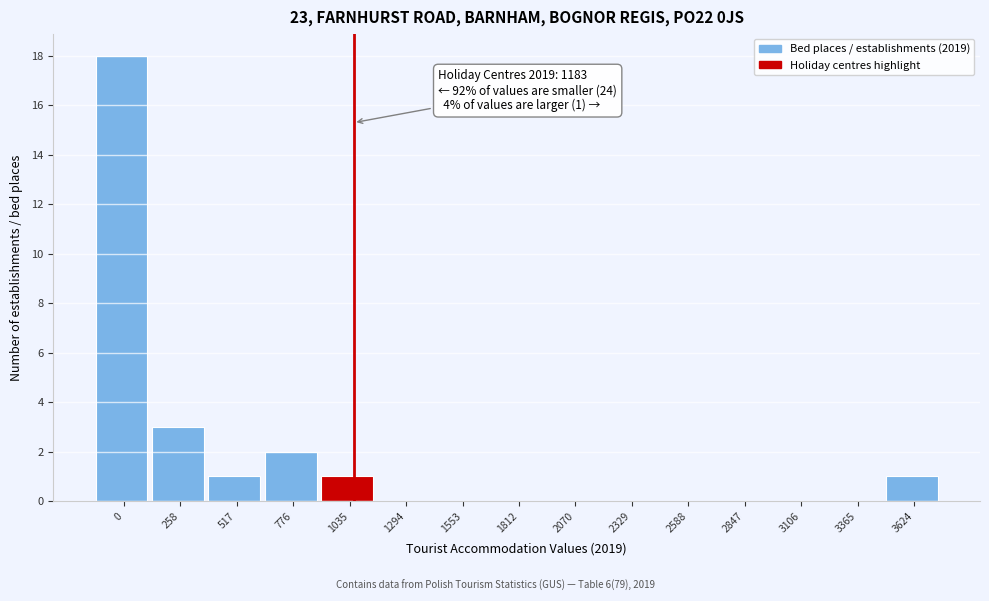

Reading left to right, list all the values displayed in this chart.

0=18	258=3	517=1	776=2	1035=1	1294=0	1553=0	1812=0	2070=0	2329=0	2588=0	2847=0	3106=0	3365=0	3624=1